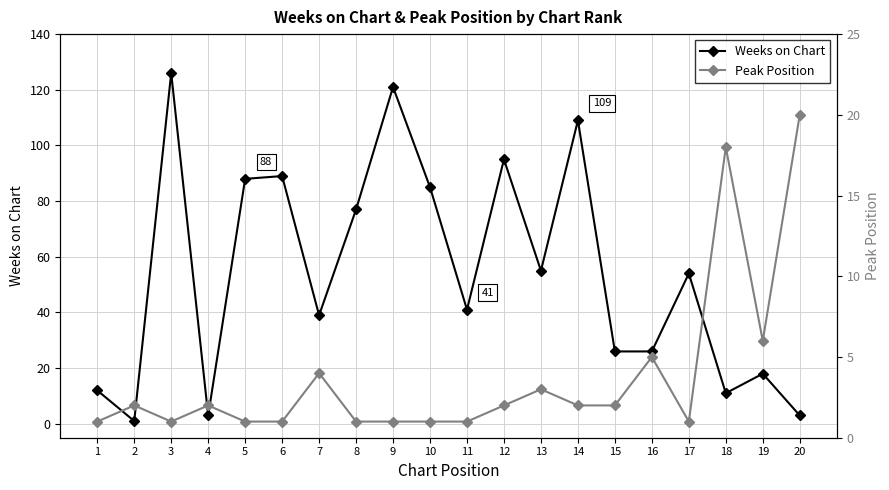

What is the difference between the Peak Position values at 2 and 5?

1